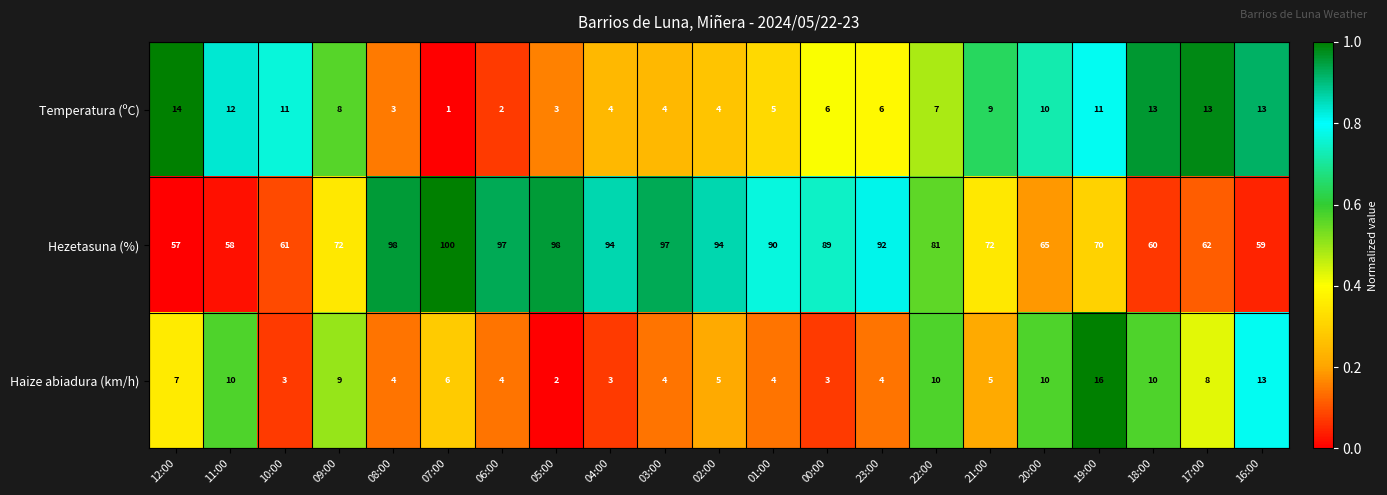

What is the difference between the second highest and second lowest values in the Temperatura (ºC) series?

11